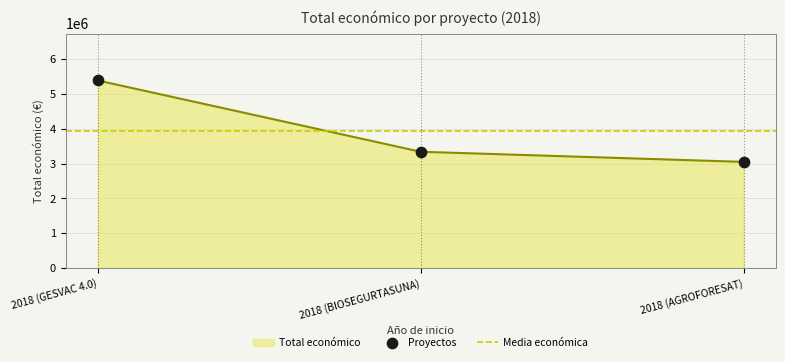

What is the change in value from 2018 (GESVAC 4.0) to 2018 (AGROFORESAT)?

-2339025